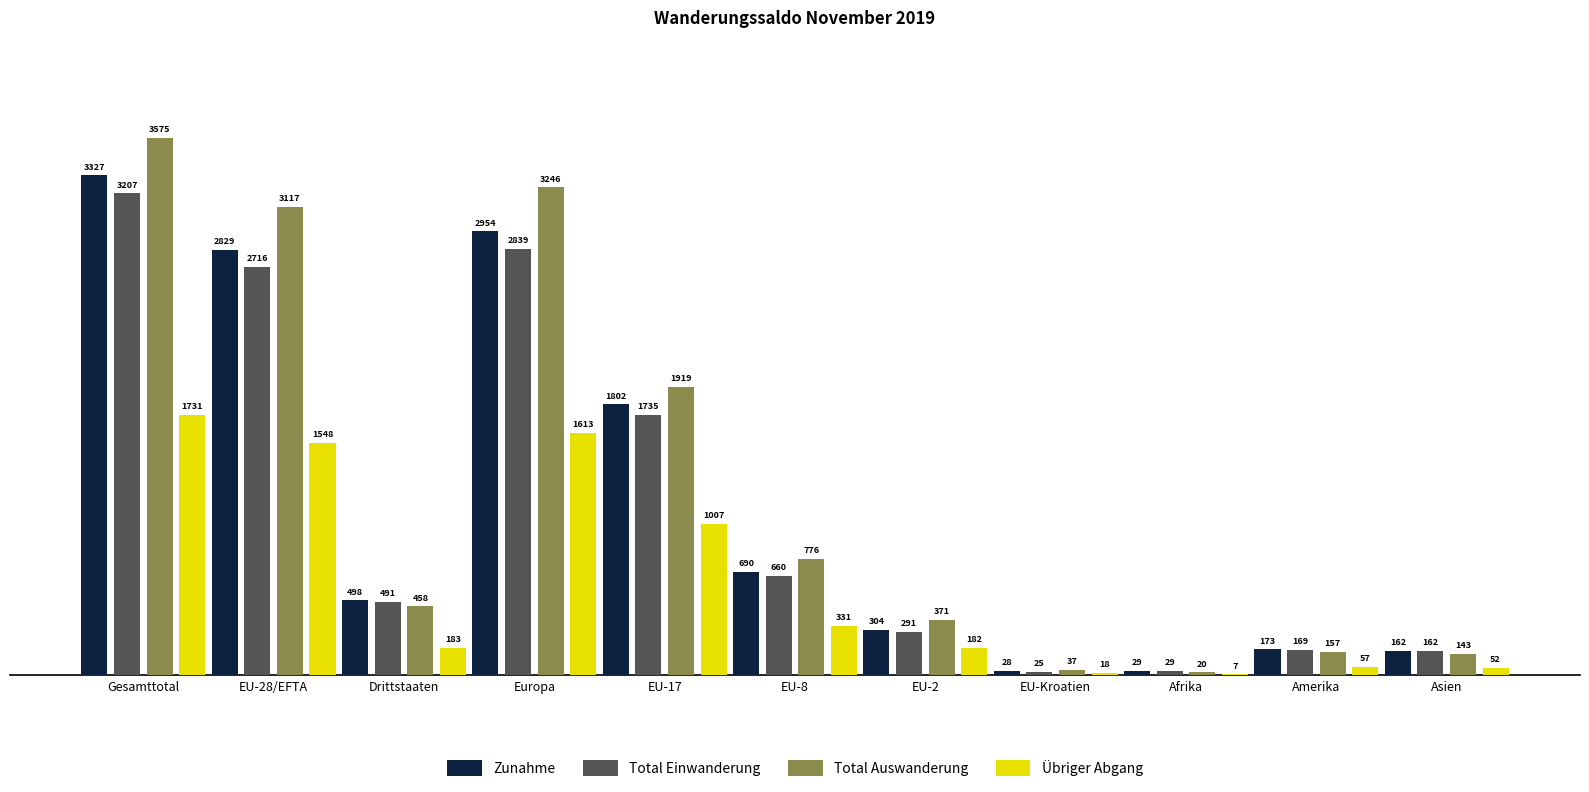

What is the sum of the Zunahme values at Gesamttotal and EU-17?

5129